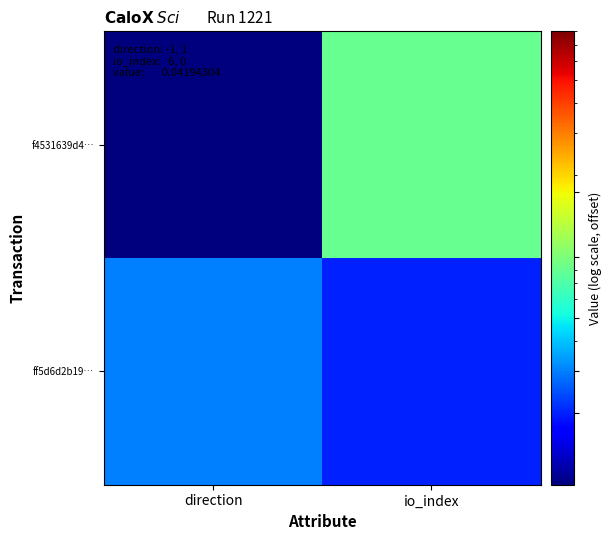

At which category is the sum across all series the highest?

io_index